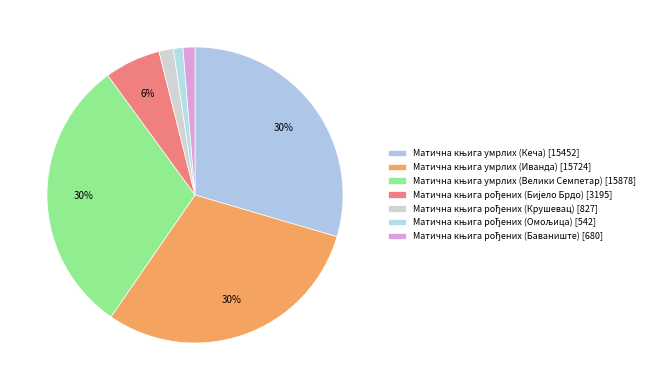

Rank the categories by value from lowest to highest.

Матична књига рођених (Омољица), Матична књига рођених (Баваниште), Матична књига рођених (Крушевац), Матична књига рођених (Бијело Брдо), Матична књига умрлих (Кеча), Матична књига умрлих (Иванда), Матична књига умрлих (Велики Семпетар)